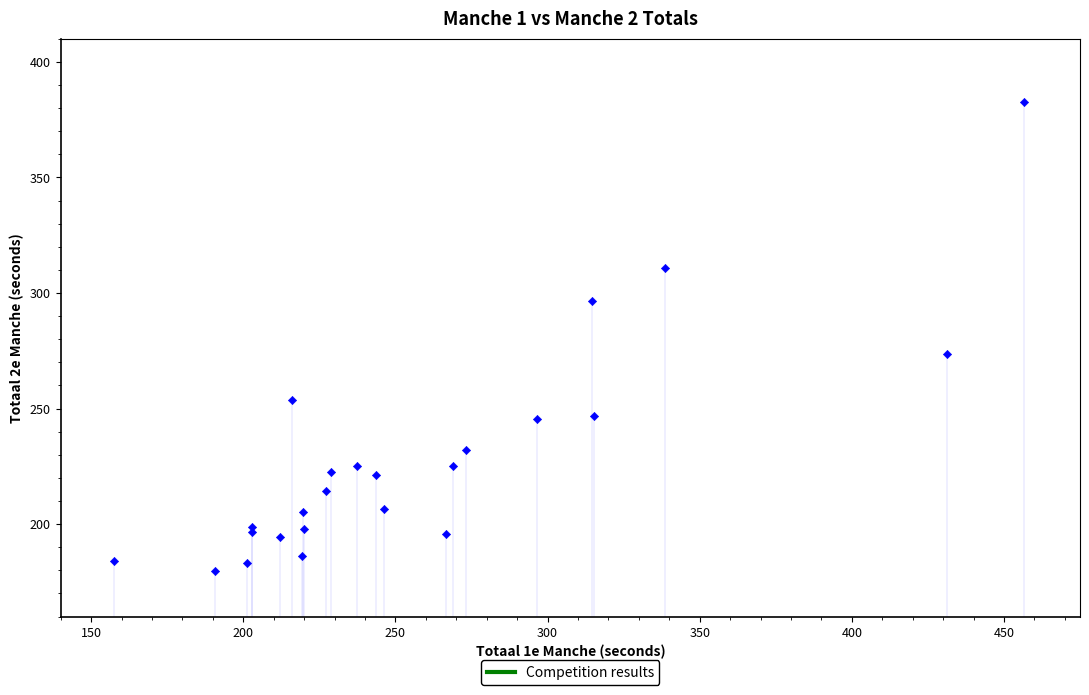

What Y value in the scatter plot is closest to 281?

273.5